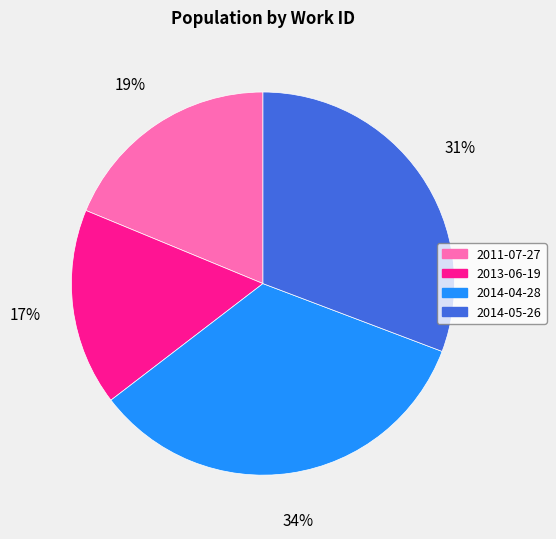

How many slices are in this pie chart?

4